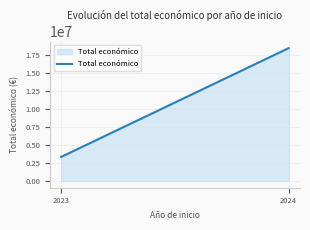

How many values are between 3343807 and 18417324?

2